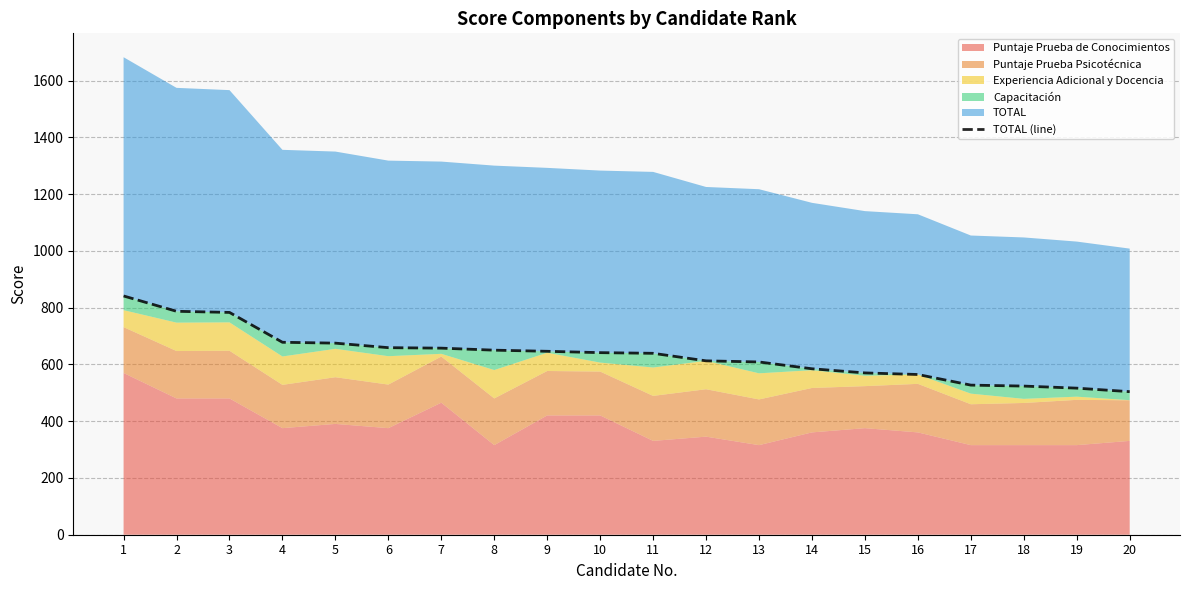

At which category does the chart reach its peak across all series?

1